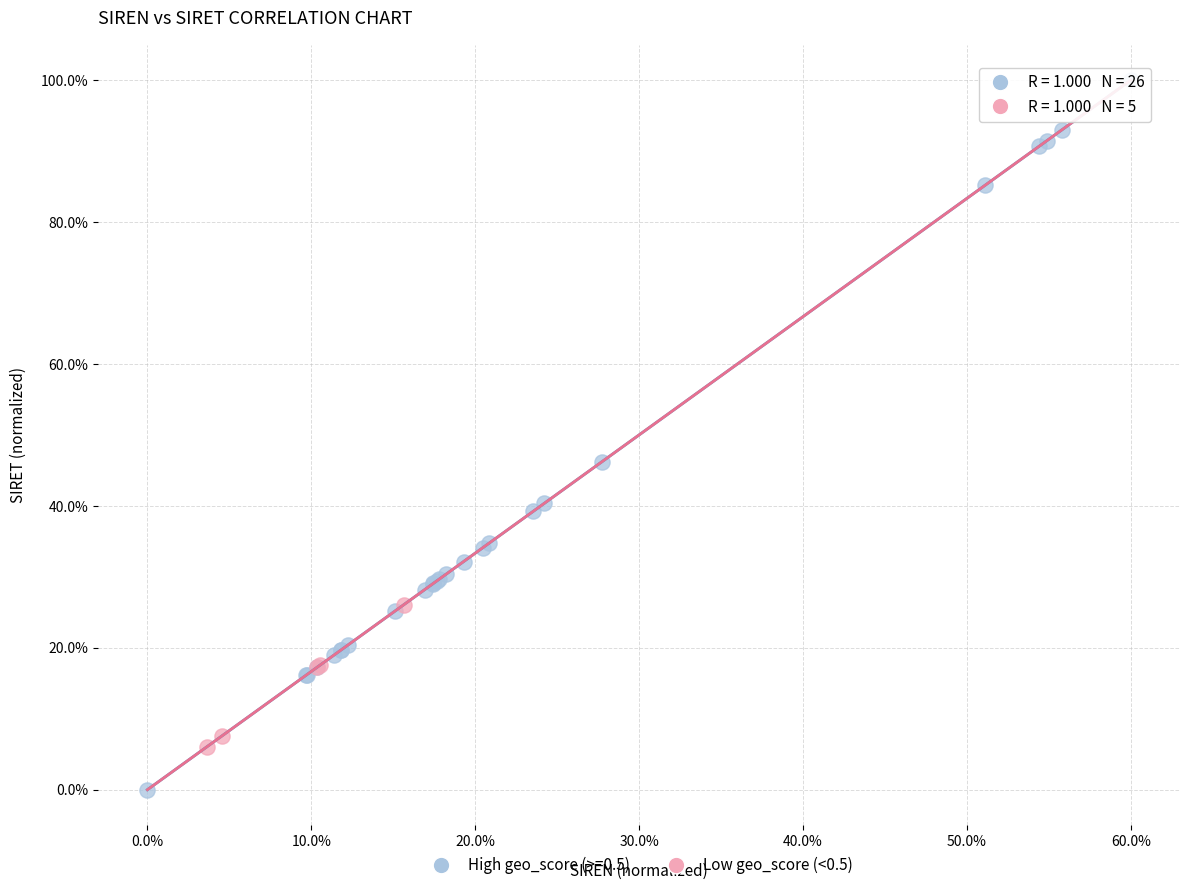

Which series has the largest Y range (max minus min)?

High geo_score (>=0.5)